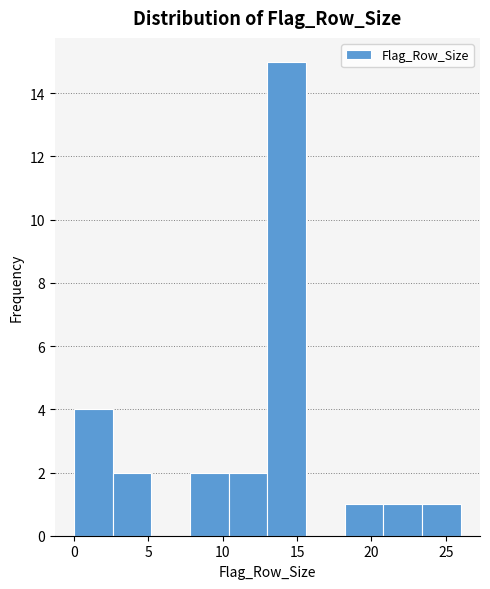

Over which range of the x-axis is the bar tallest?

13.0 to 15.6